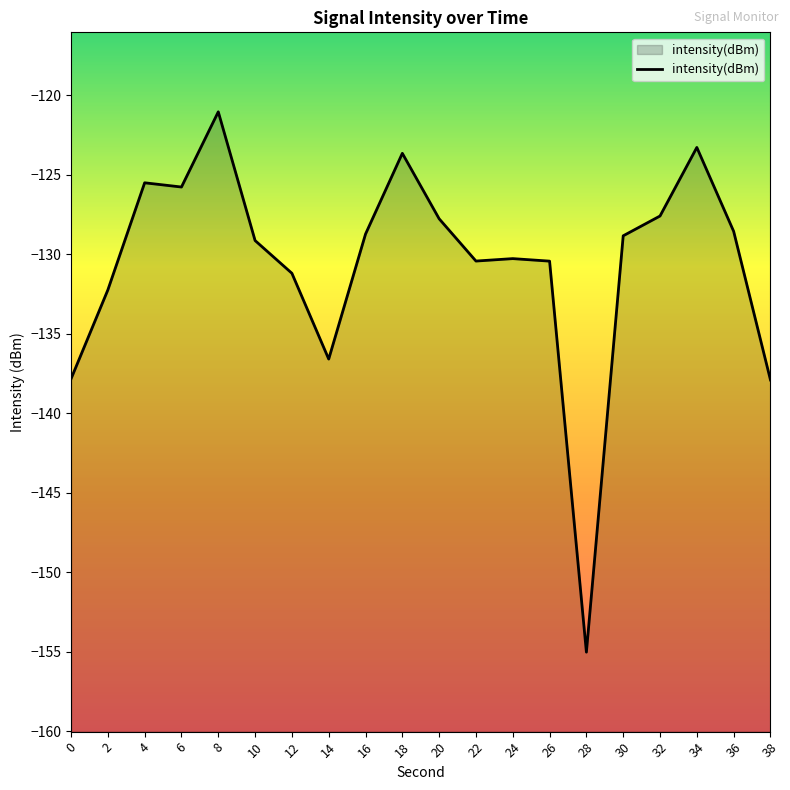

True or false: the data has more than 1 interior local peaks.

True